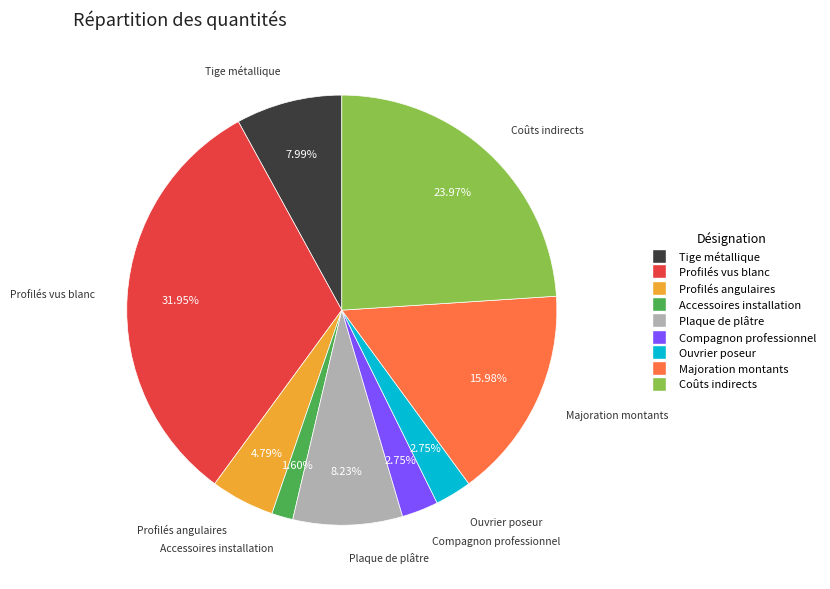

Between Ouvrier poseur and Plaque de plâtre, which is larger?

Plaque de plâtre